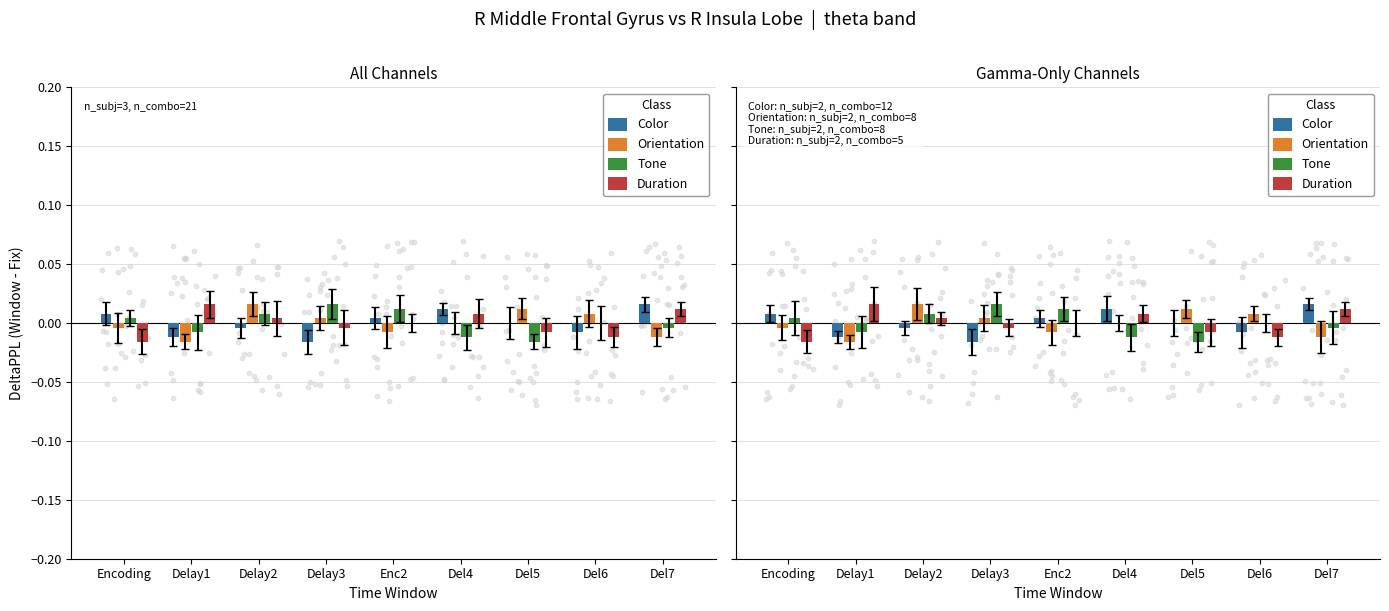

At how many categories does at least one series exceed 0?

9